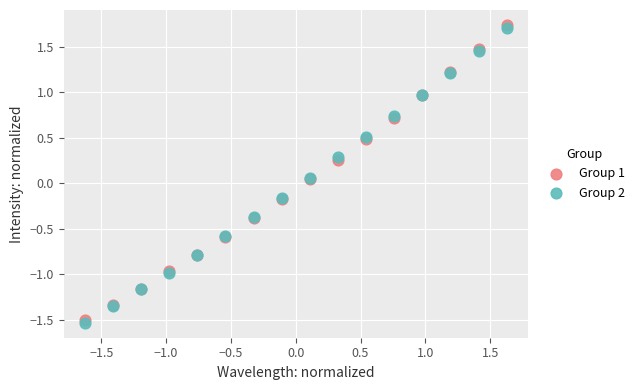

What are all the series names shown in the legend?

Group 1, Group 2